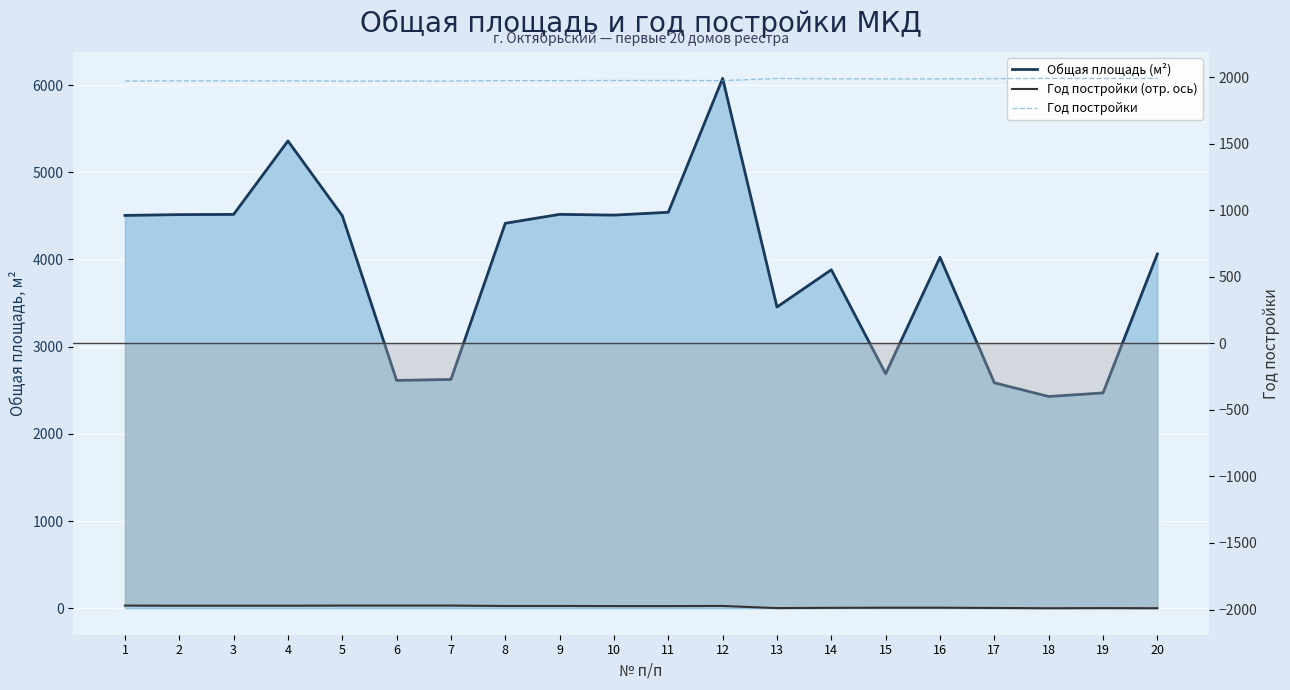

What is the difference between the maximum and minimum values in the Год постройки (отр. ось) series?

20.0